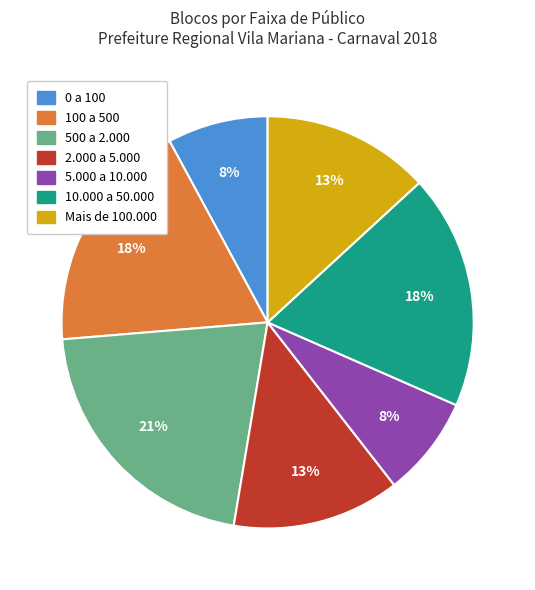

Which category has the biggest portion of the pie?

500 a 2.000